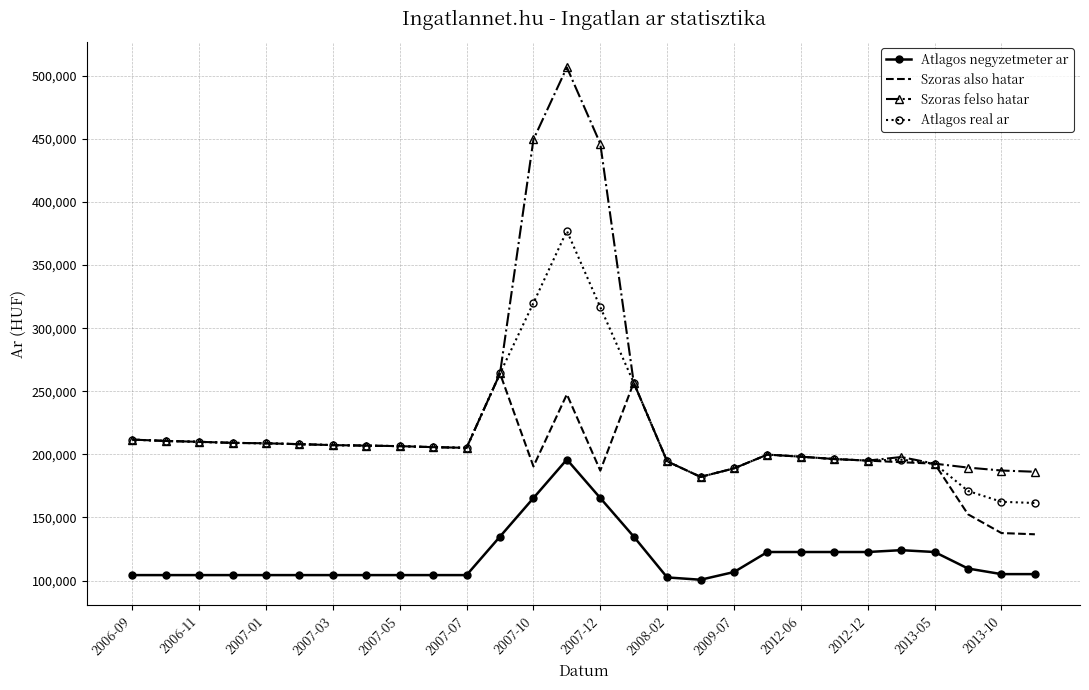

True or false: Szoras felso hatar and Atlagos negyzetmeter ar cross at least once.

False